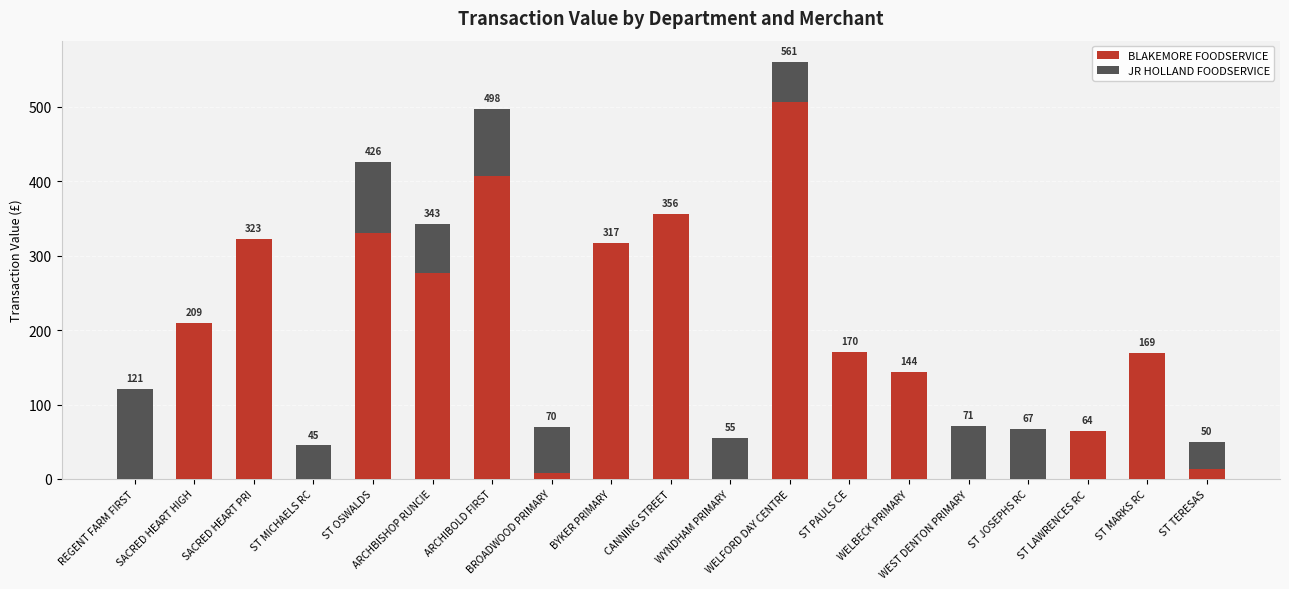

What are all the series names shown in the legend?

BLAKEMORE FOODSERVICE, JR HOLLAND FOODSERVICE